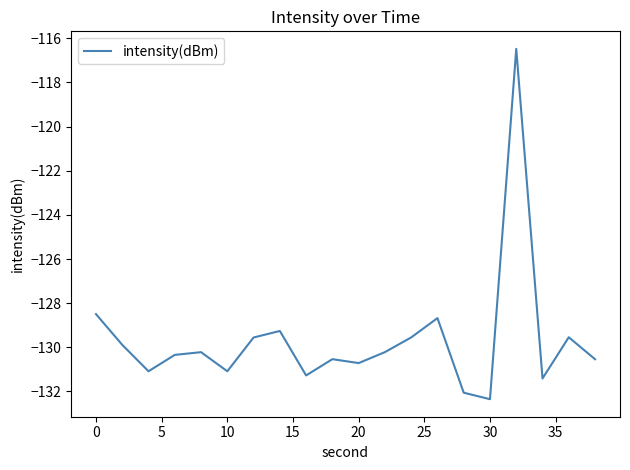

What is the average value?

-129.7